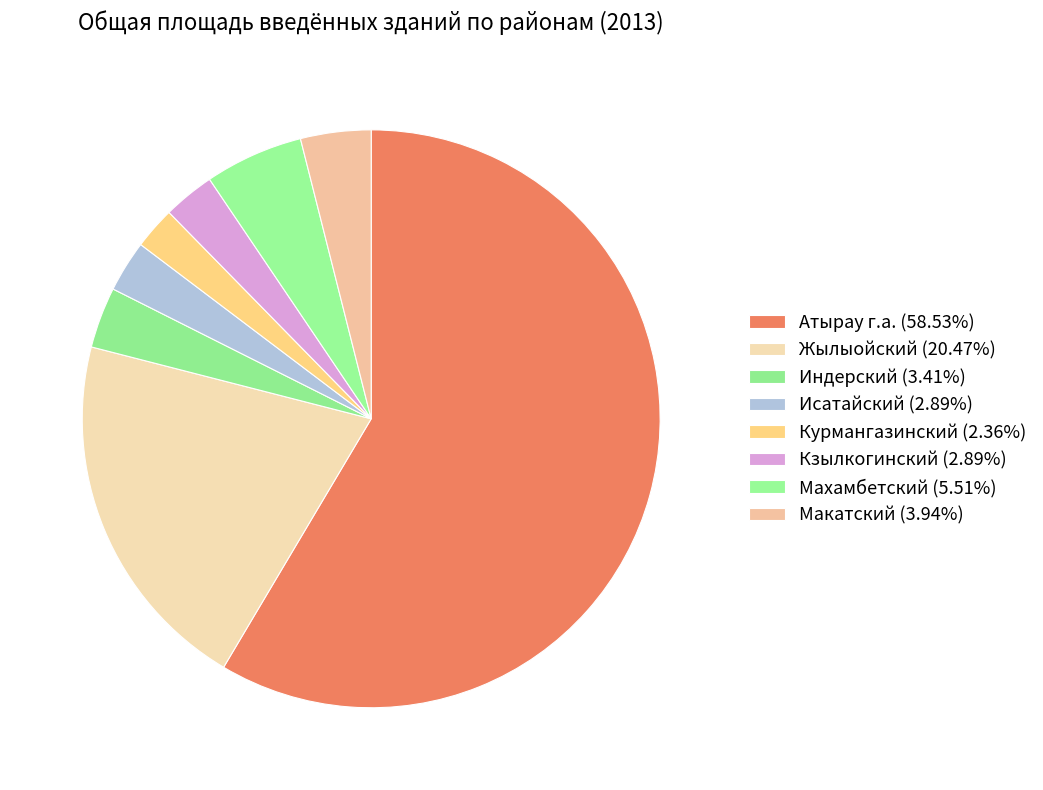

How many segments does this pie chart have?

8